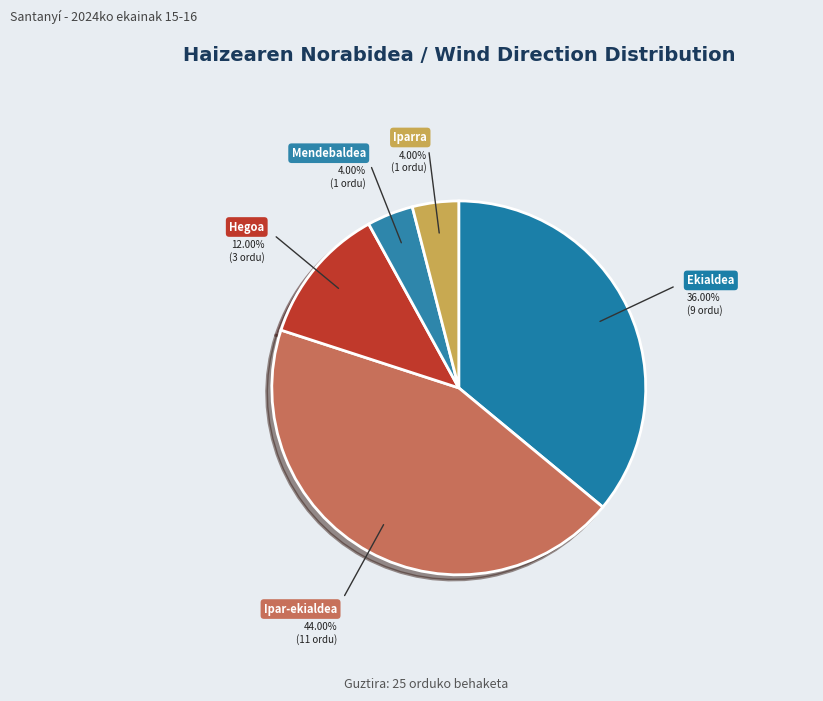

Count the number of slices in the pie.

5